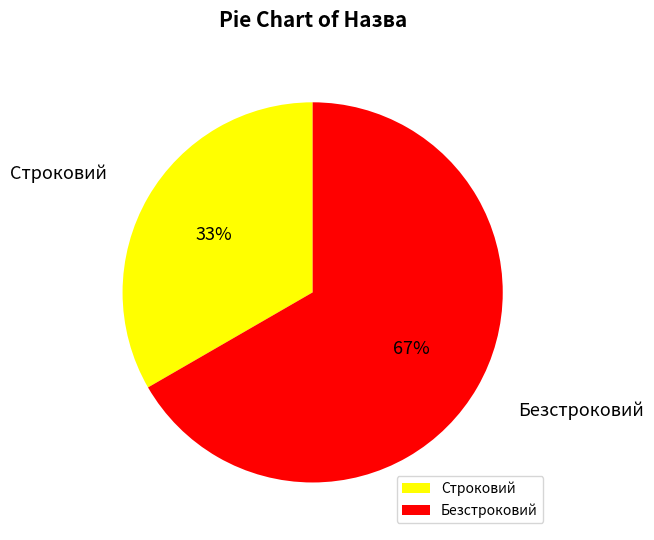

The Безстроковий slice represents 67% of the pie. True or false?

True